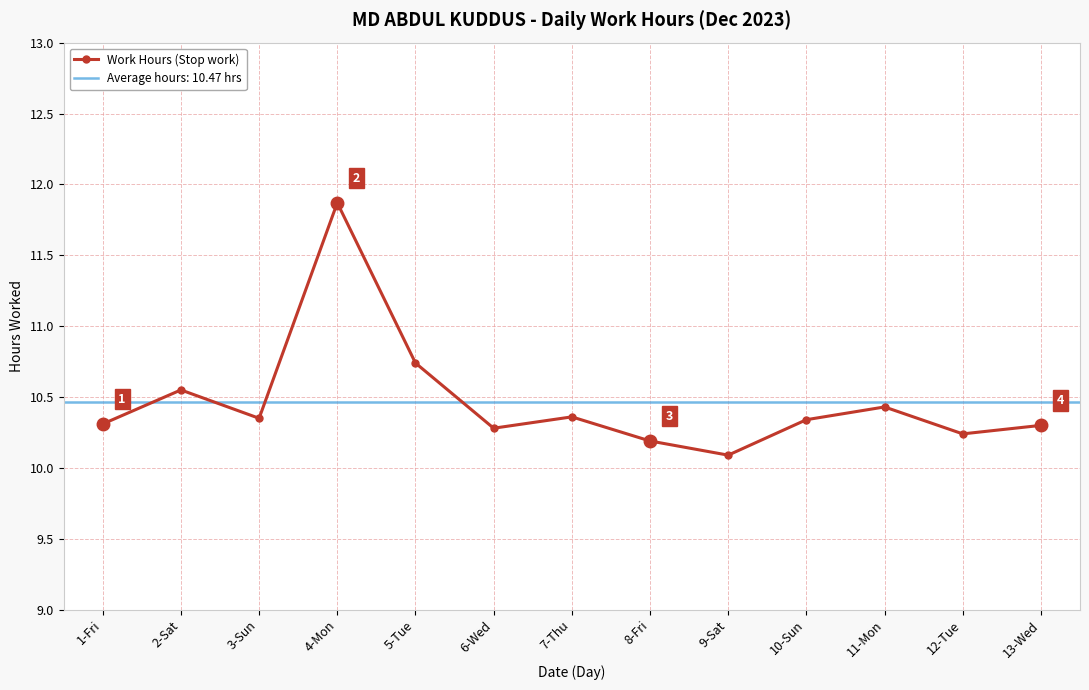

What is the ratio of the value at 1-Fri to the value at 8-Fri?

1.0